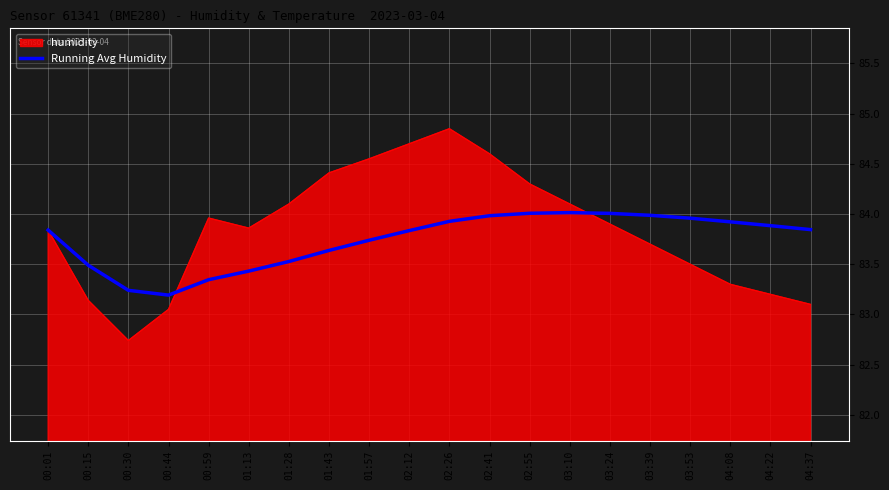

Is it true that humidity equals 83.9 at 01:13?

True